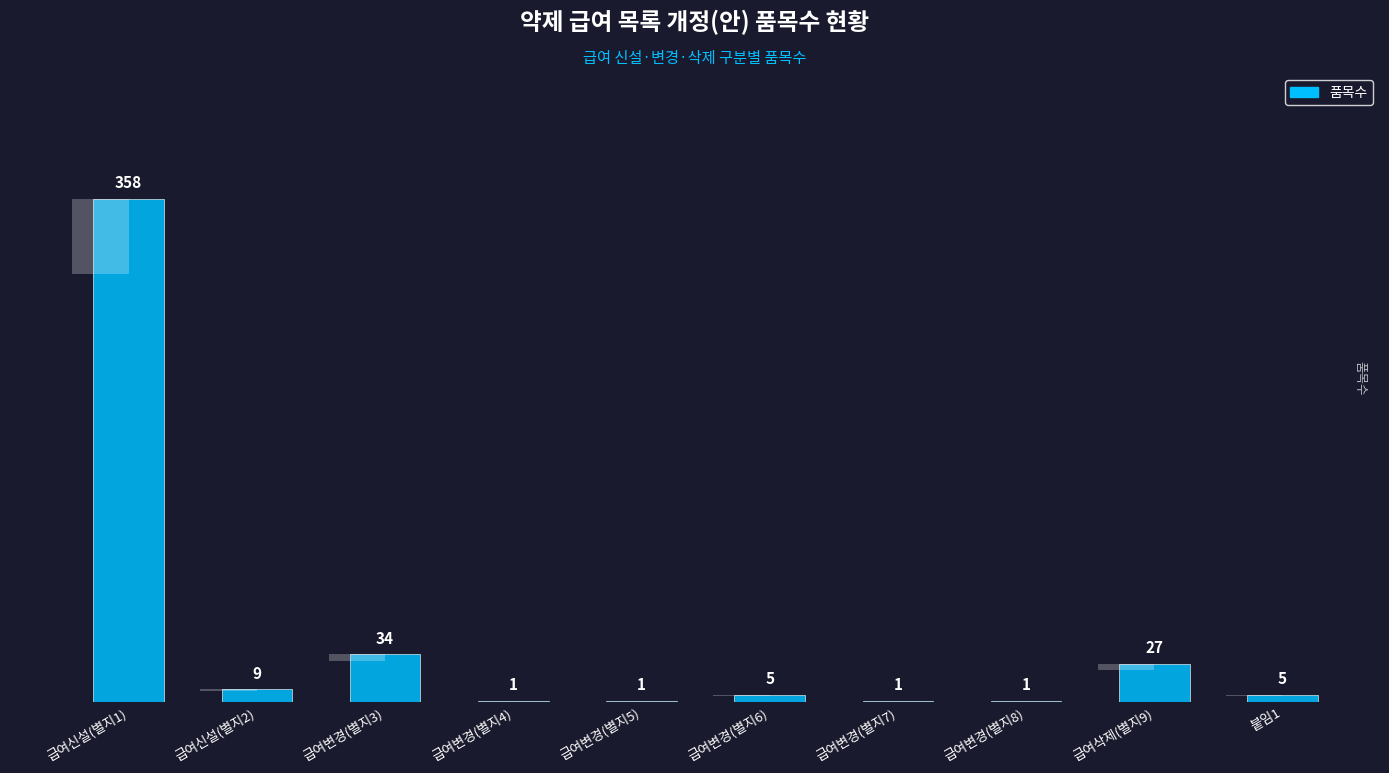

Reading right to left, list all the values displayed in this chart.

5	27	1	1	5	1	1	34	9	358